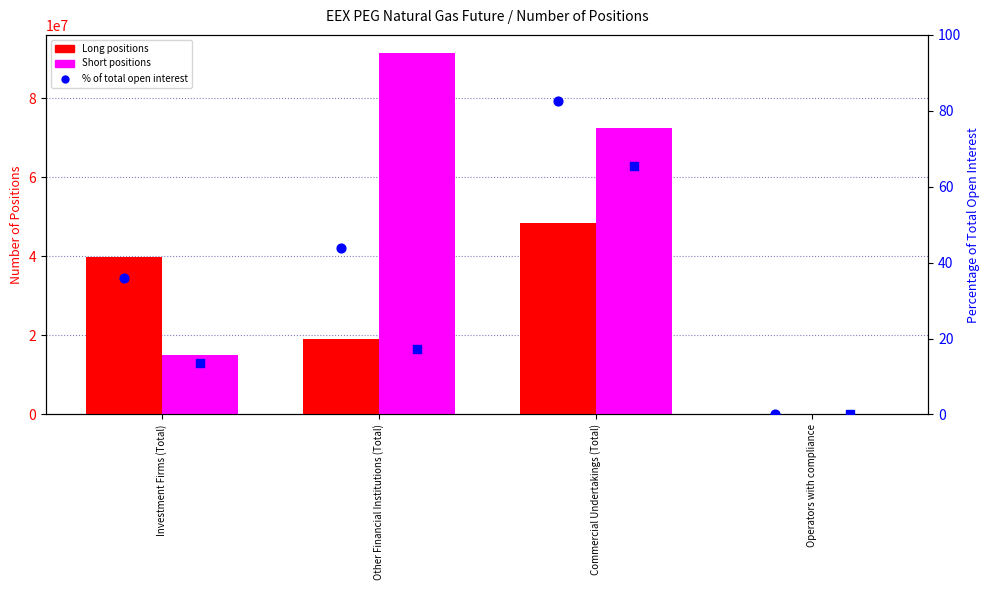

Which series reaches the minimum Y coordinate?

Long